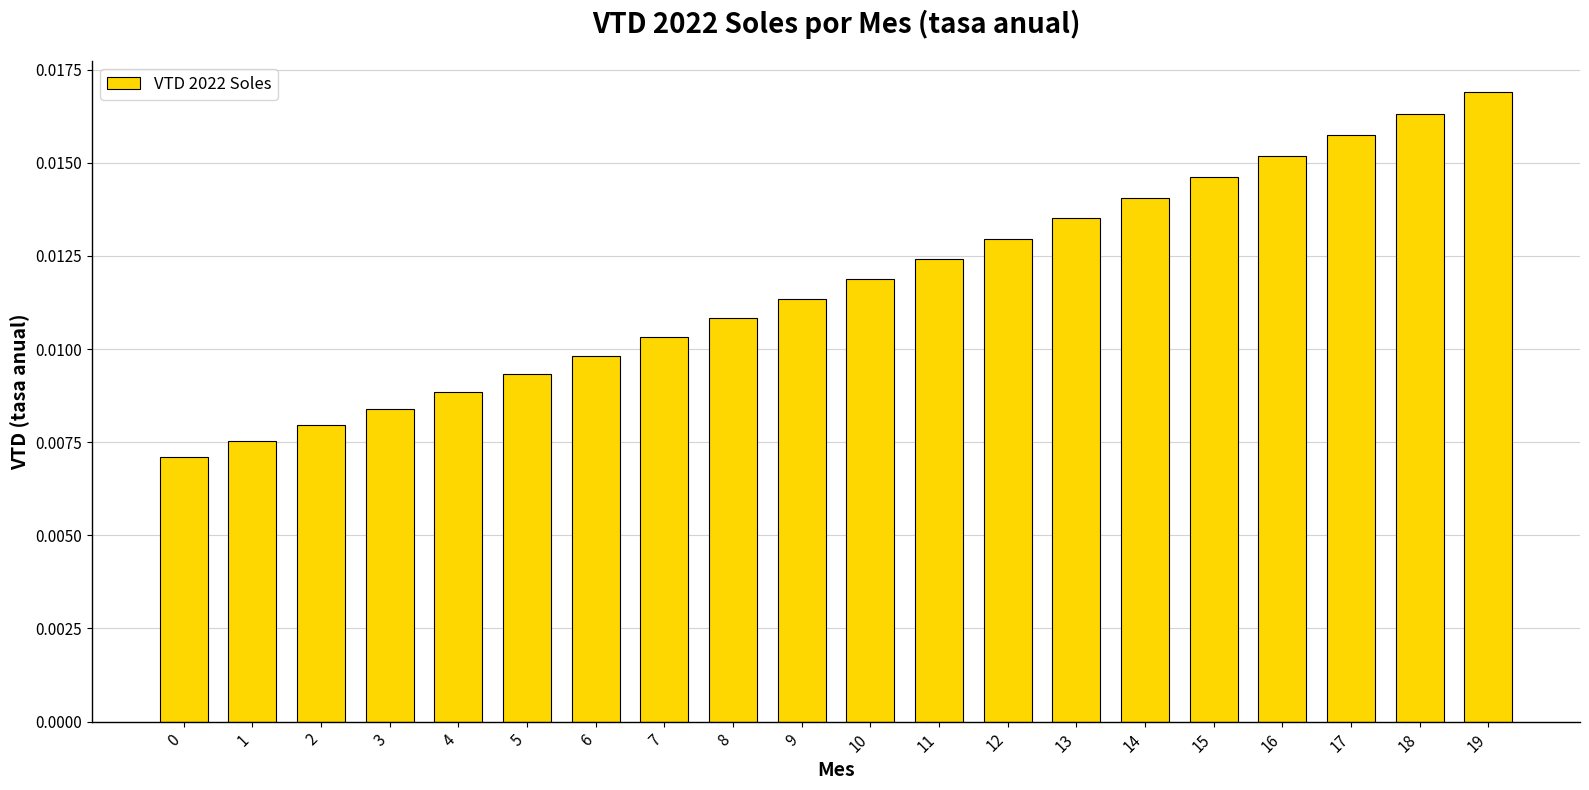

At which category does the chart reach its peak across all series?

19